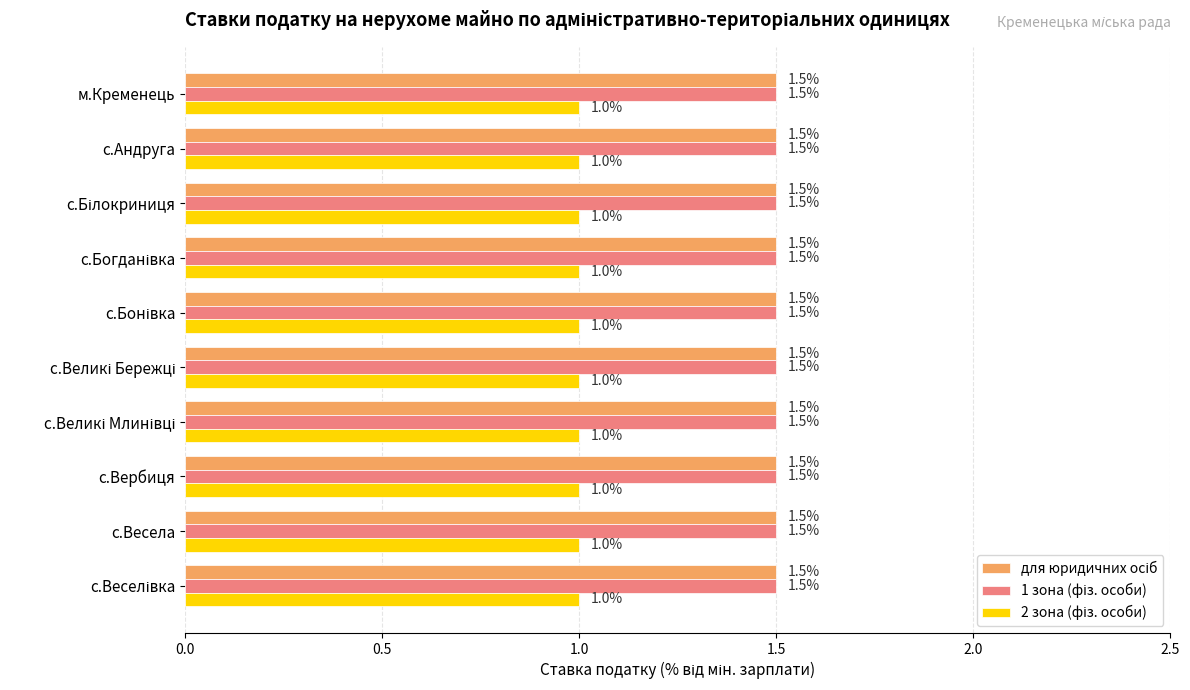

At how many categories does at least one series exceed 1?

10